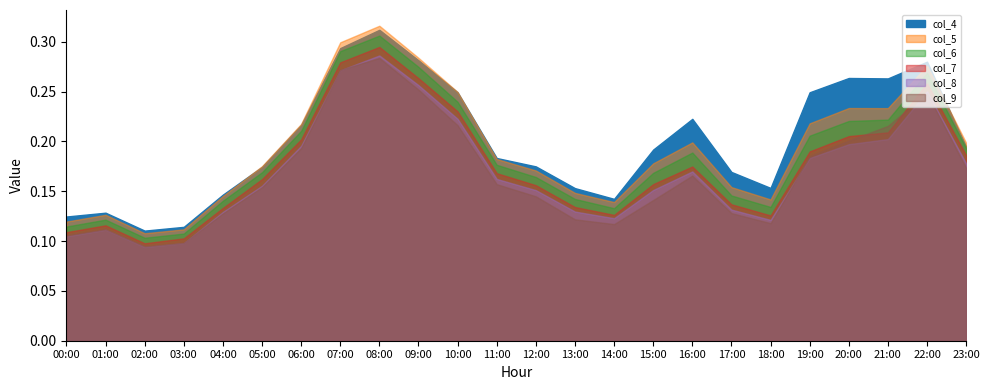

What is the sum of the col_6 values at 07:00 and 15:00?

0.5